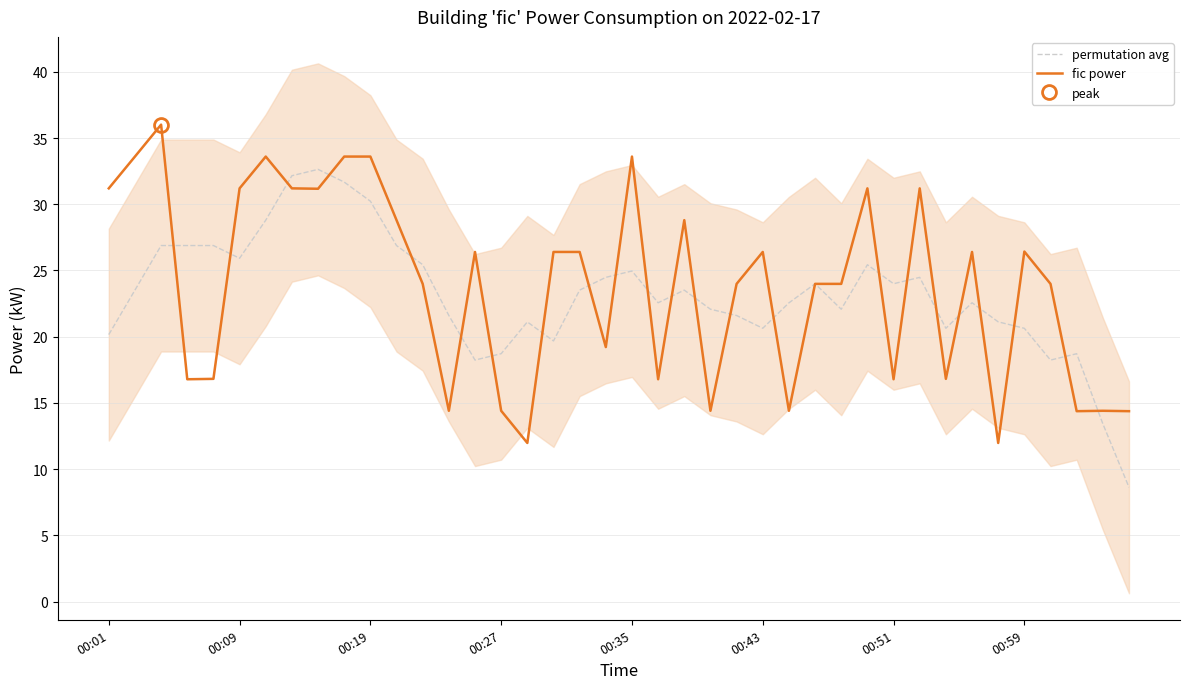

The fic power series shows 31.2 at 00:09. True or false?

True